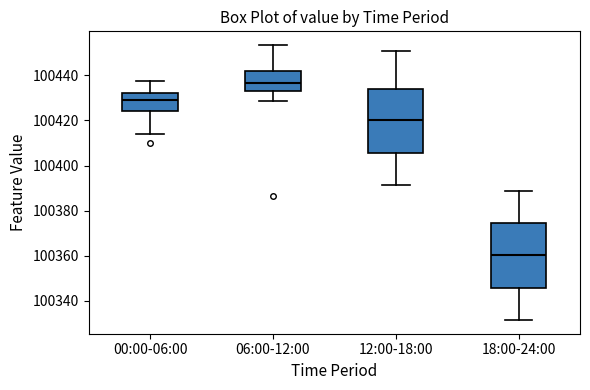

Where is the lower edge of the box for 06:00-12:00 on the y-axis? The values are not printed on the chart, so give them approximately, as read against the axis.

100434